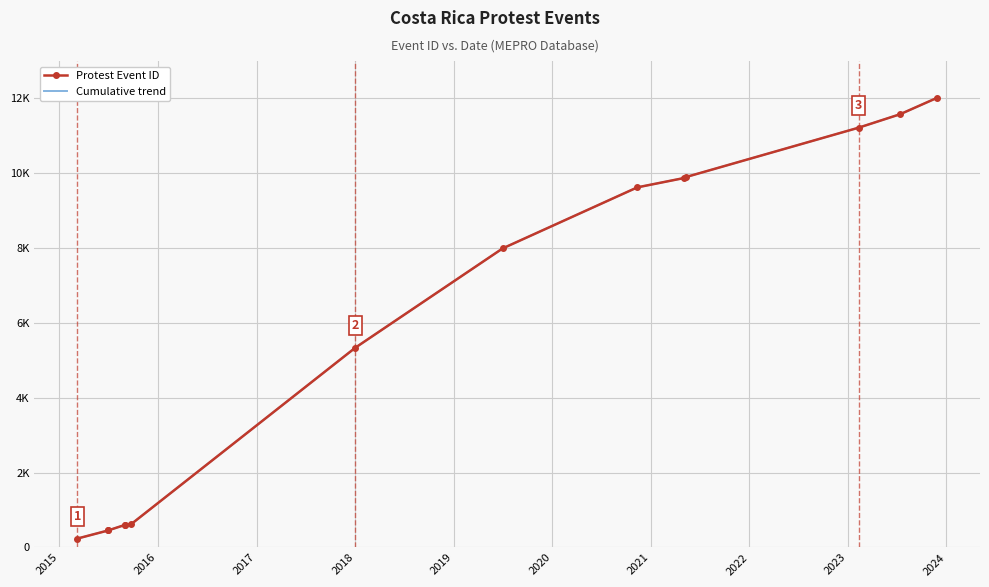

Reading right to left, list all the values displayed in this chart.

Protest Event ID: 12015	11577	11217	9898	9875	9623	7992	5339	623	604	603	459	455	239
Cumulative trend: 12015	11577	11217	9898	9875	9623	7992	5339	623	604	603	459	455	239